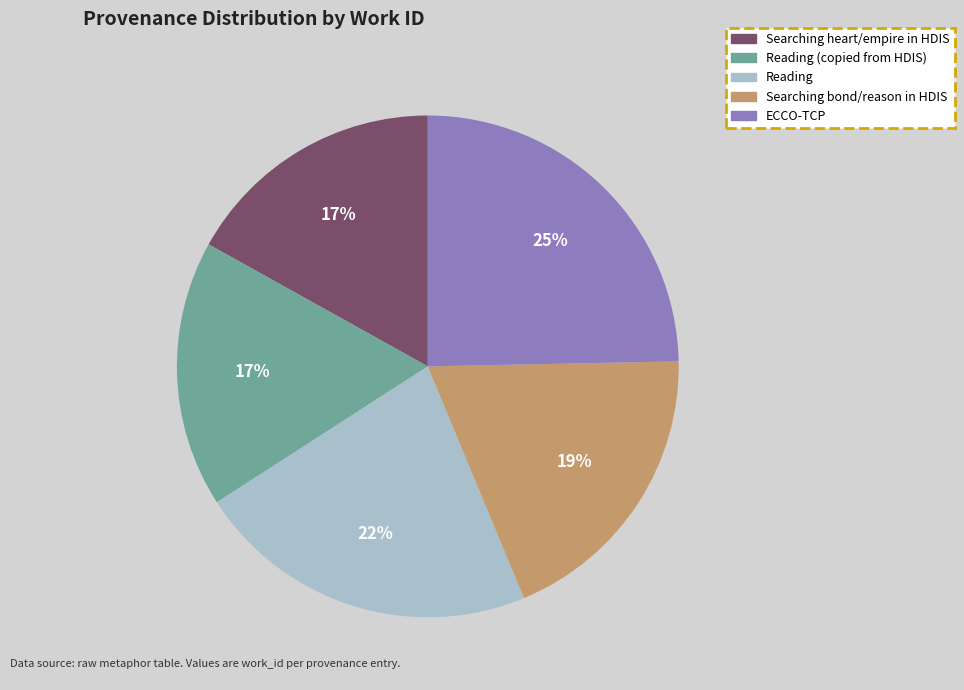

True or false: Reading accounts for 22% of the total.

True